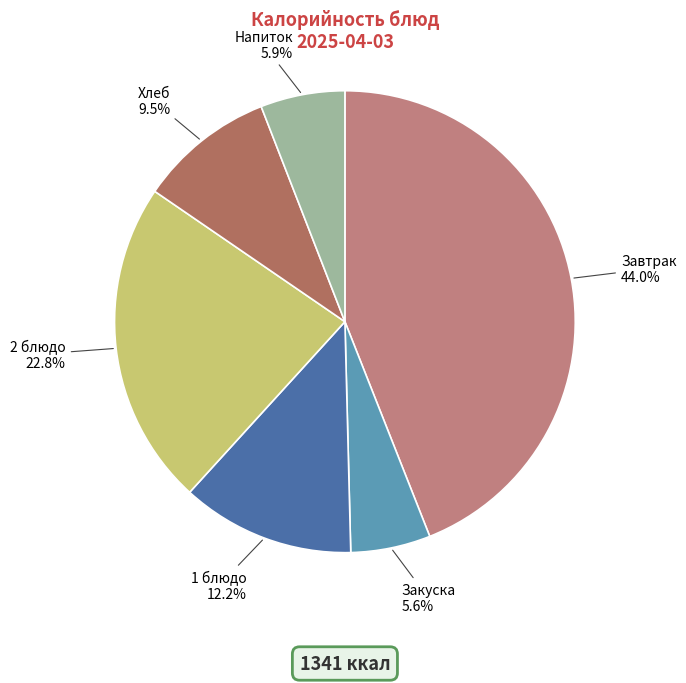

How many segments does this pie chart have?

6